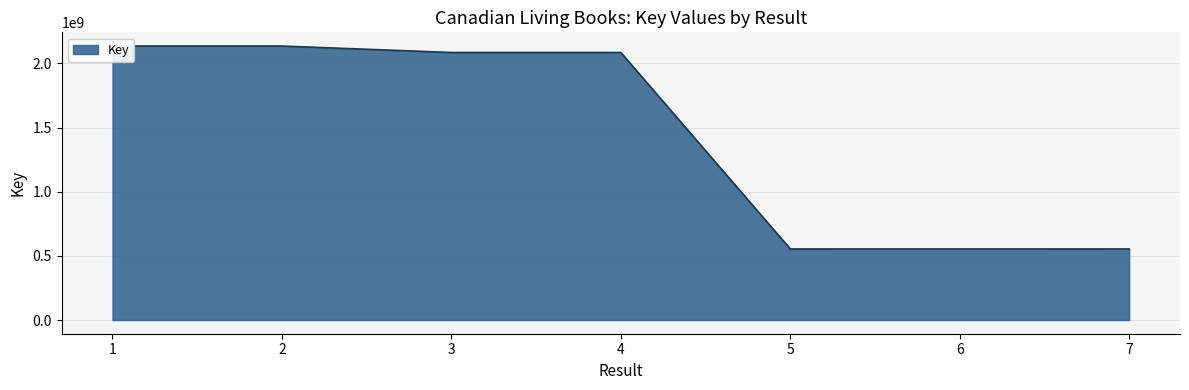

Reading left to right, extract all data points from this chart.

2135057759	2135057668	2084720155	2084721605	553733671	553615272	553792490